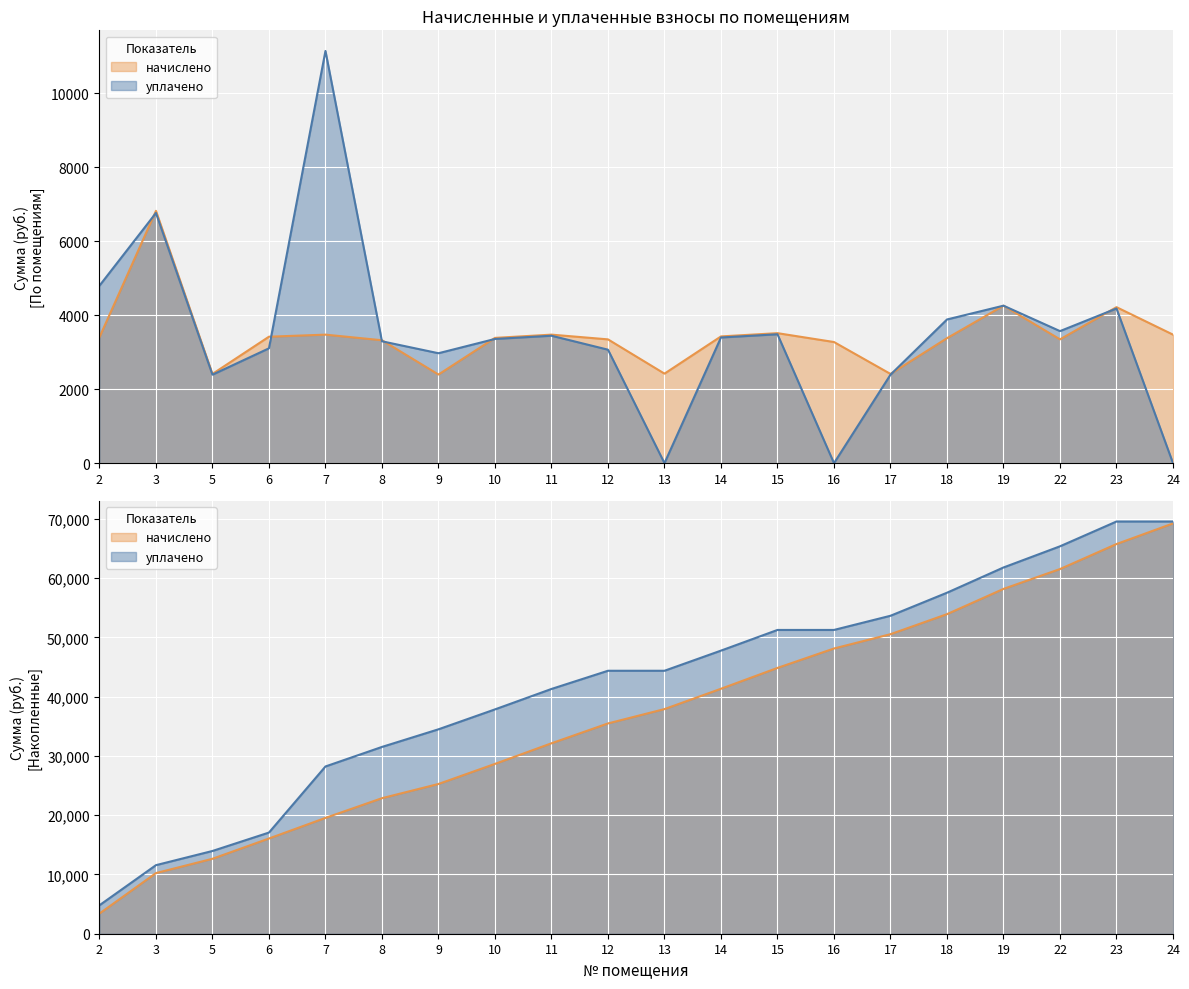

List the labels in order of уплачено value, smallest first.

13, 16, 24, 5, 17, 9, 12, 6, 8, 10, 14, 11, 15, 22, 18, 23, 19, 2, 3, 7